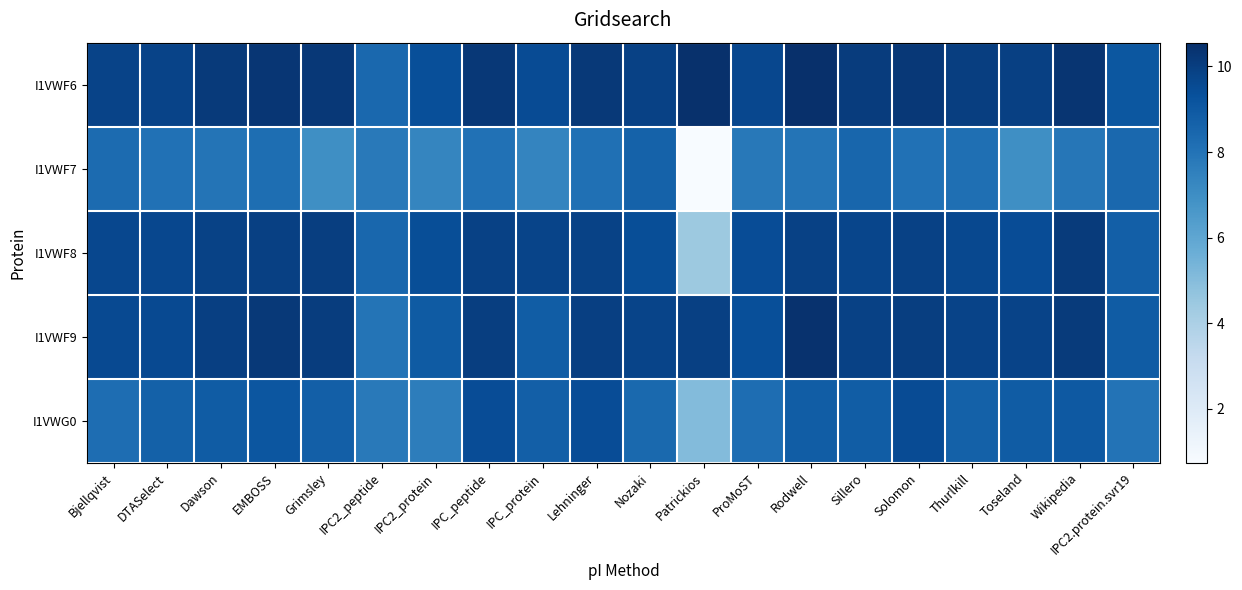

Which series has the largest range (max minus min)?

I1VWF7